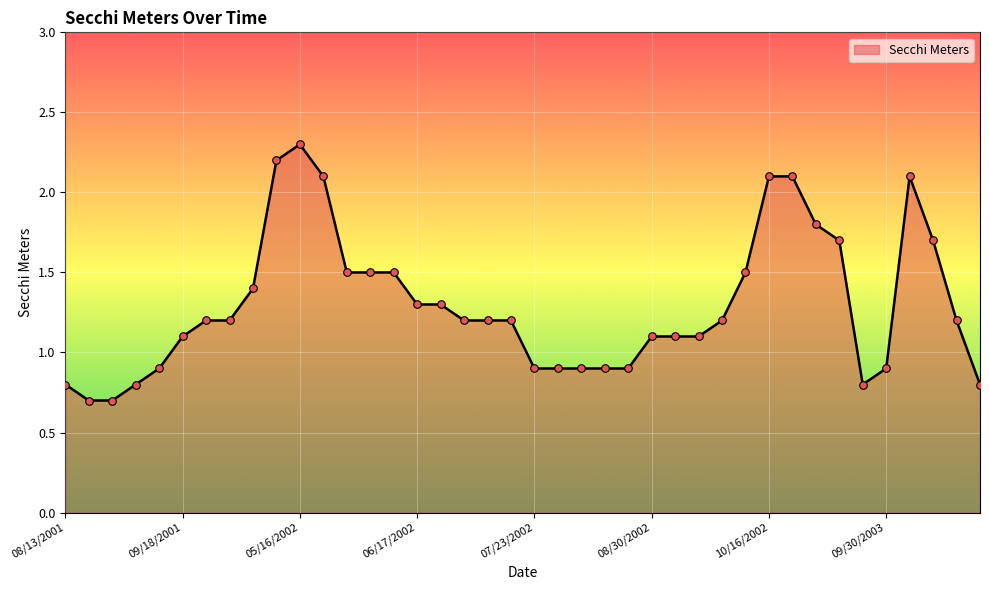

What is the maximum value shown in the chart?

2.3